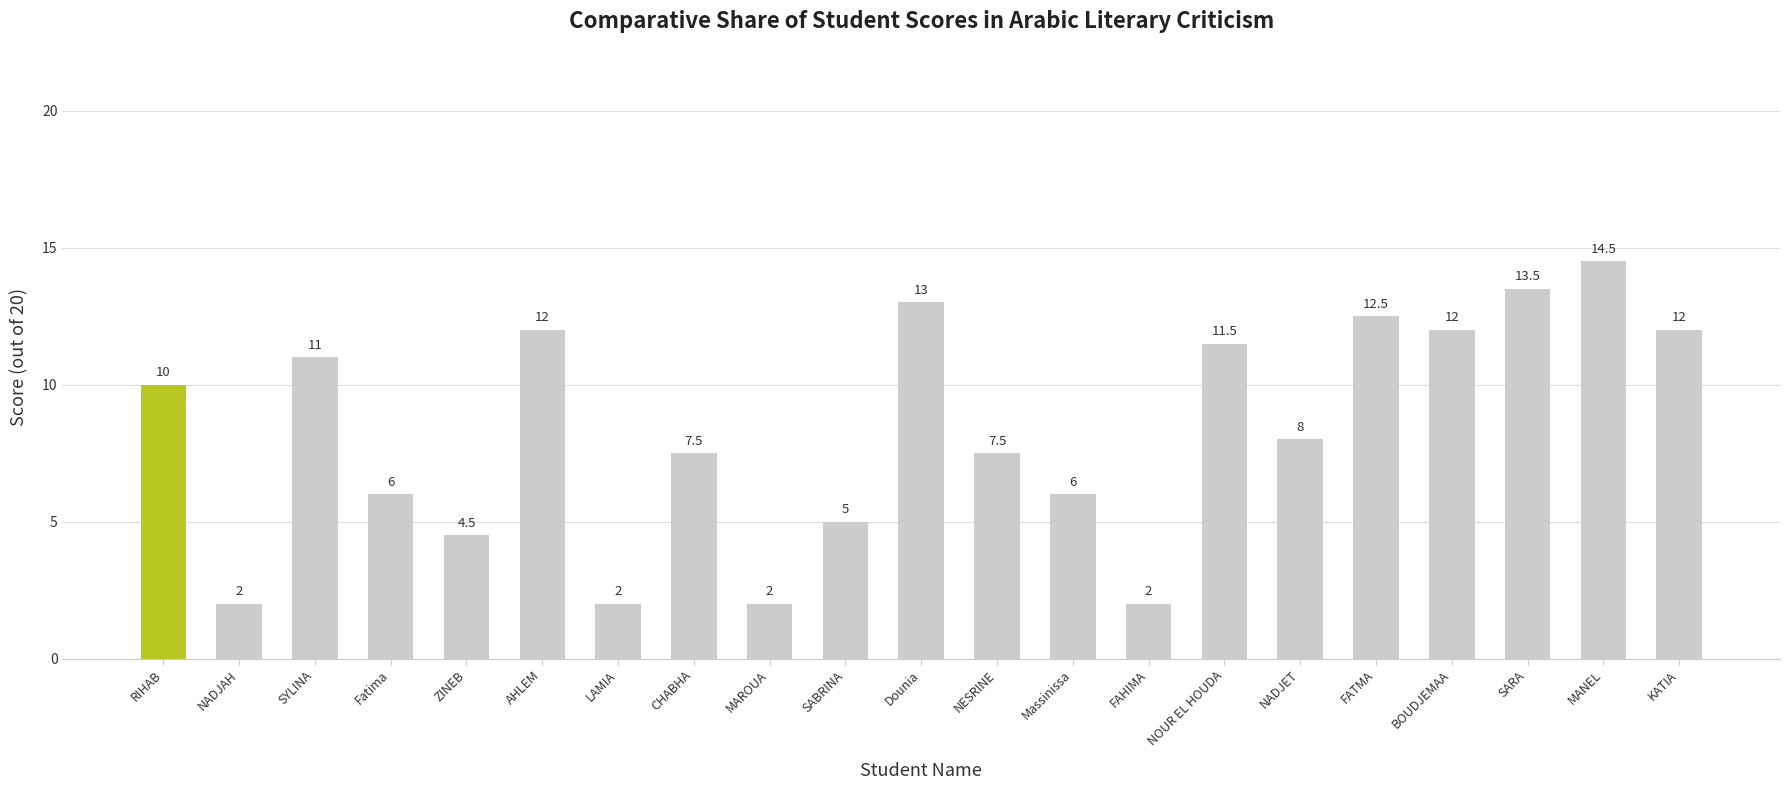

What is the average value?

8.3